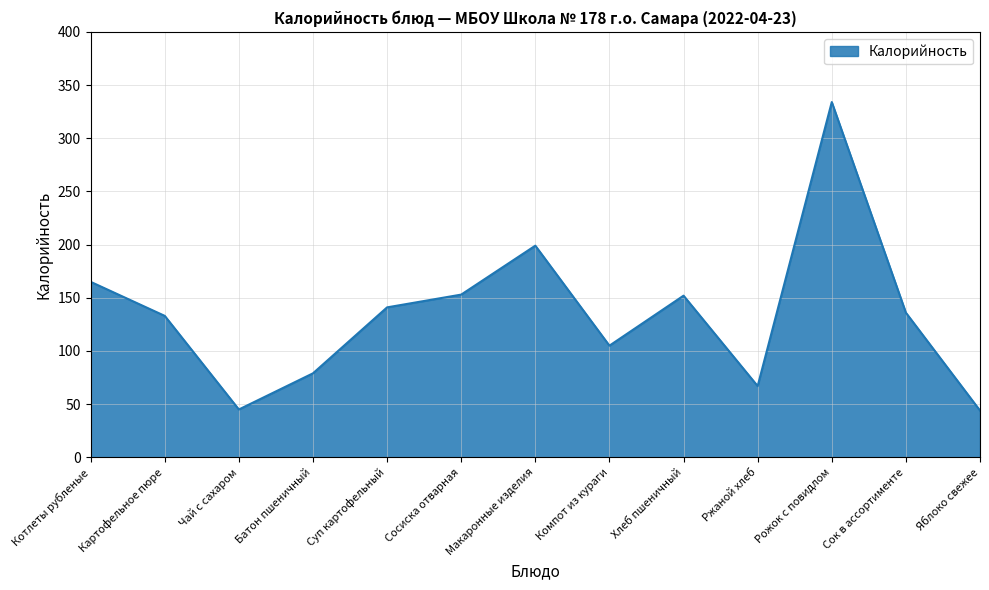

What is the difference between the values at Батон пшеничный and Компот из кураги?

26